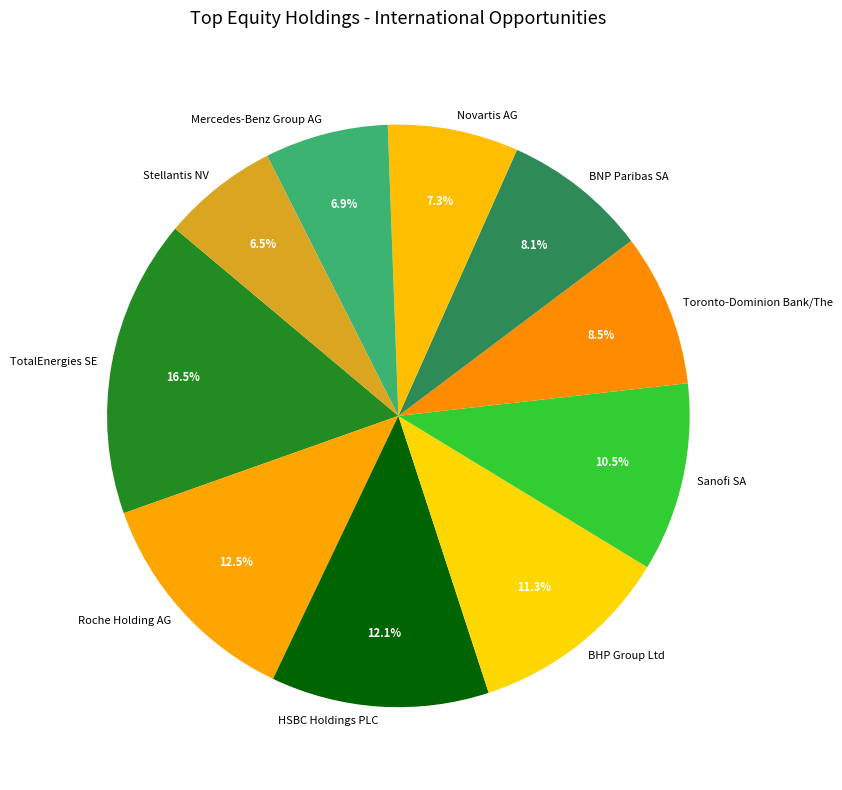

Does Mercedes-Benz Group AG represent more than half of the total?

No